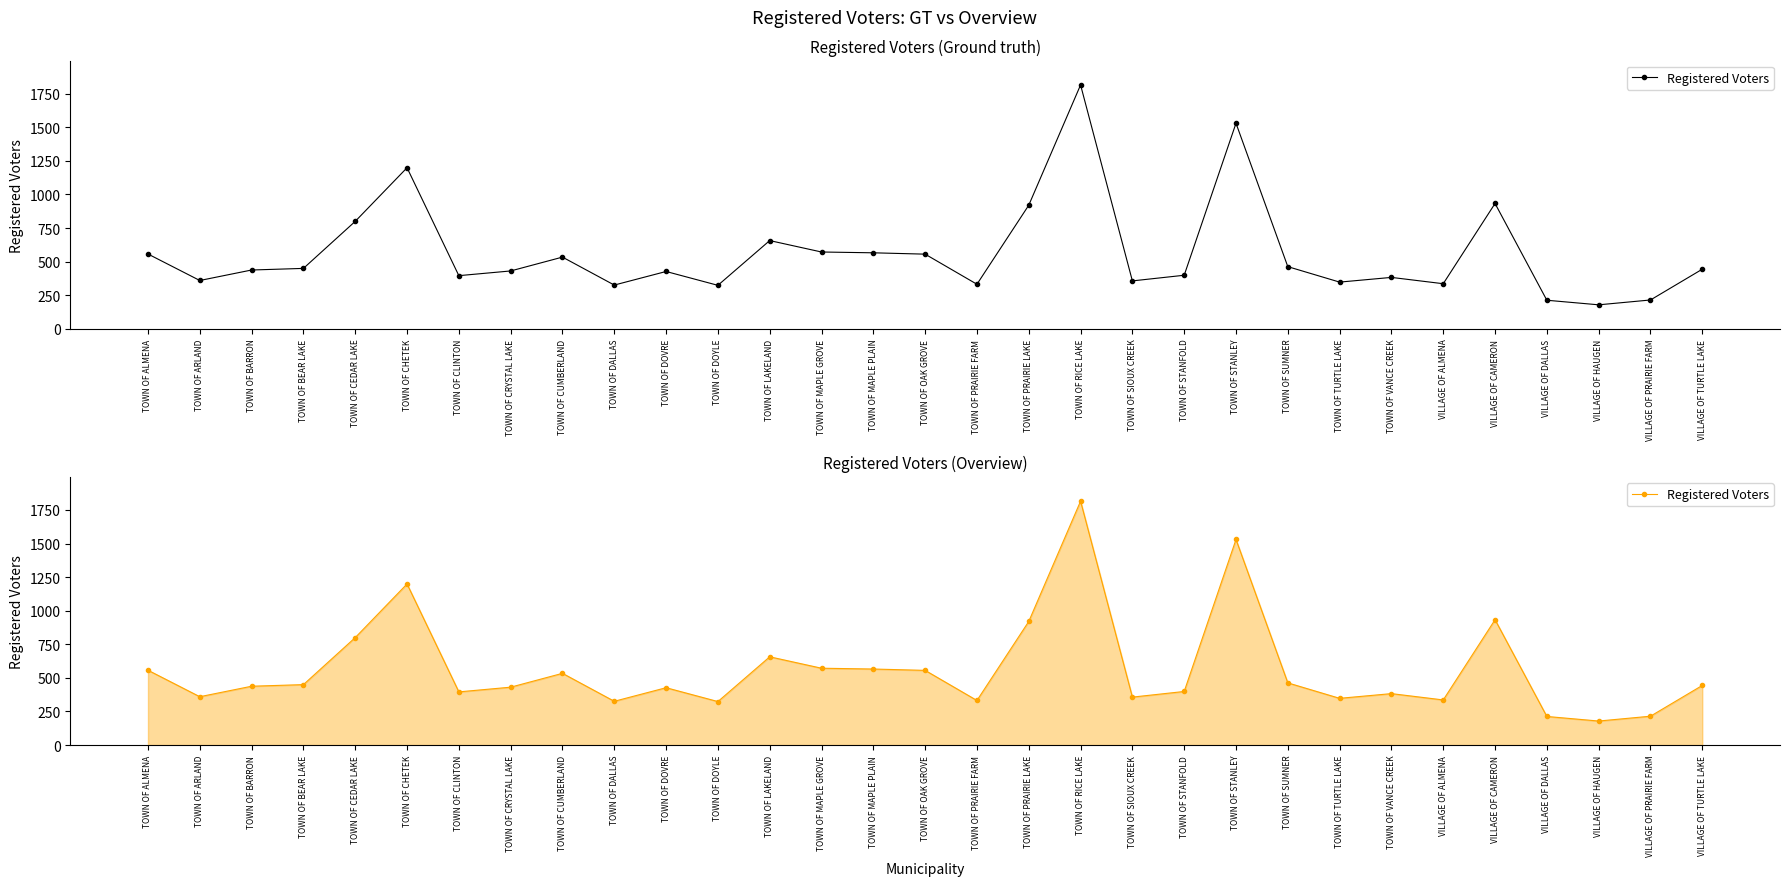

Reading left to right, extract all data points from this chart.

557	360	438	450	800	1199	396	431	534	326	427	324	657	572	566	556	332	920	1815	357	399	1530	463	348	383	336	933	213	179	215	444